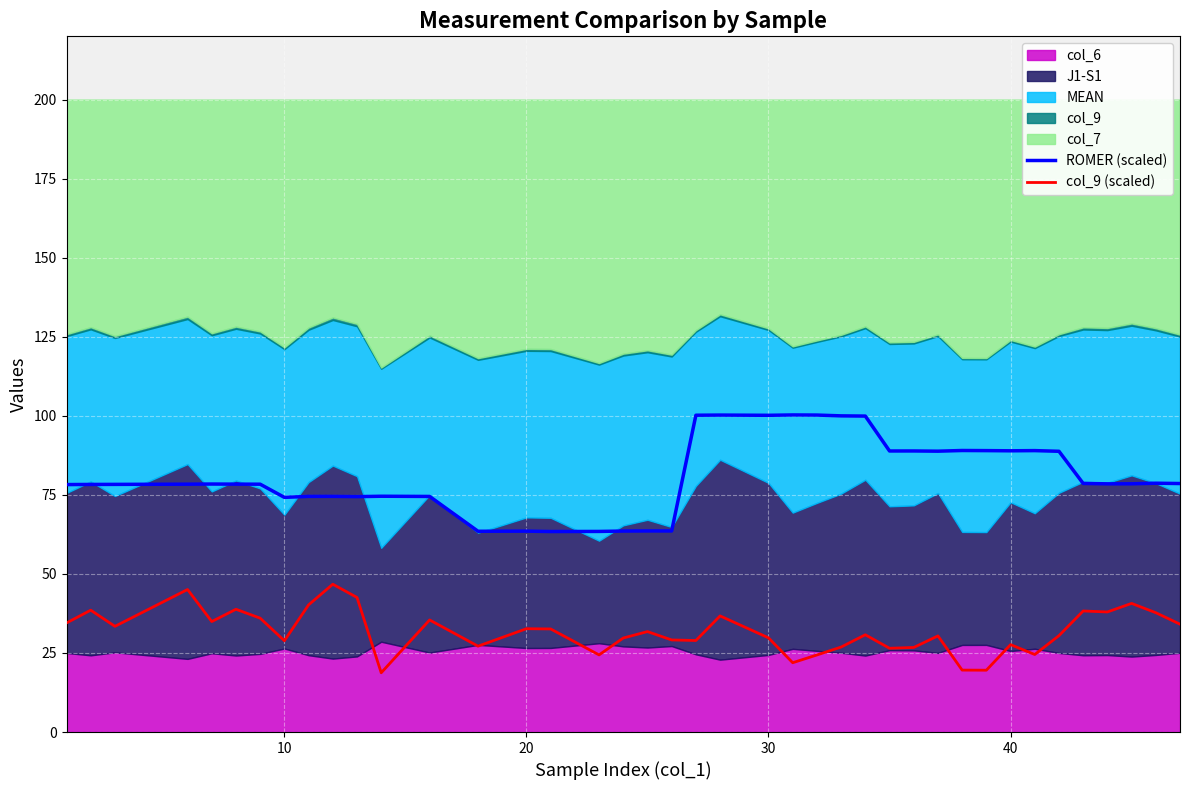

True or false: col_9 (scaled) and ROMER (scaled) cross at least once.

False